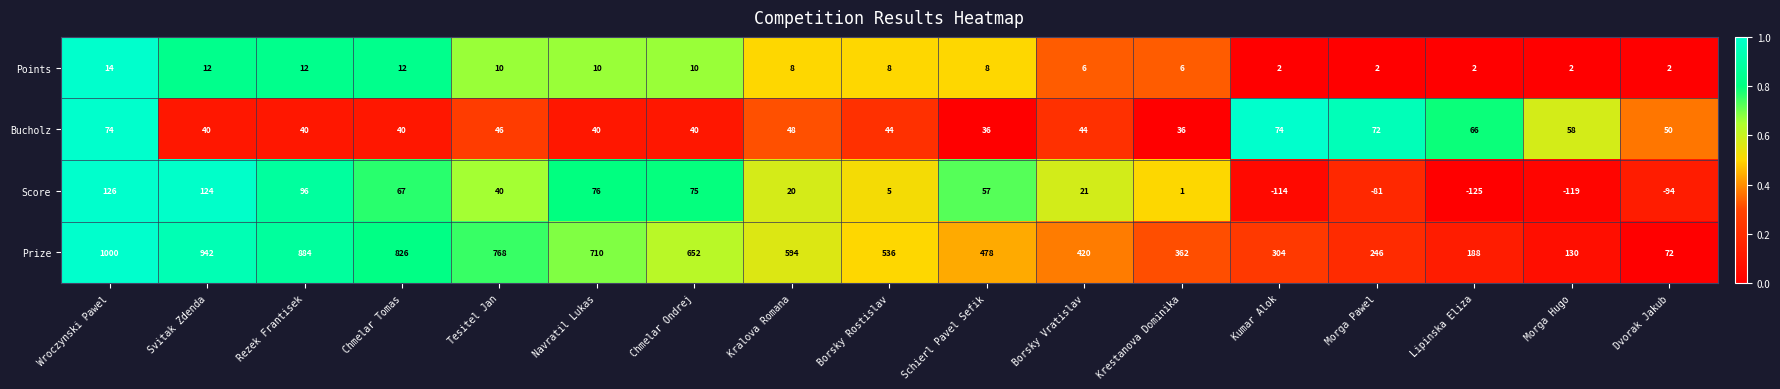

At how many categories does at least one series exceed 747?

5